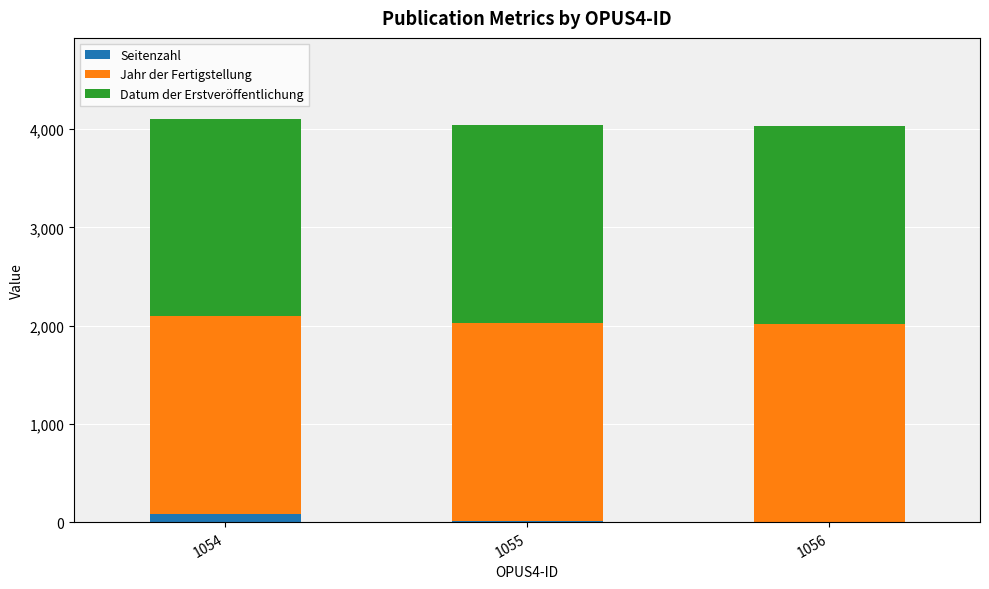

The Seitenzahl series shows 5 at 1056. True or false?

True